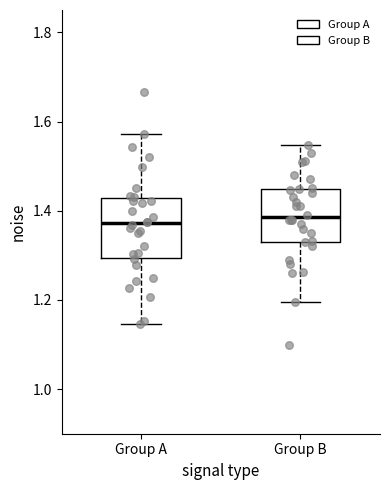

Where is the upper edge of the box for Group B on the y-axis? The values are not printed on the chart, so give them approximately, as read against the axis.

1.44